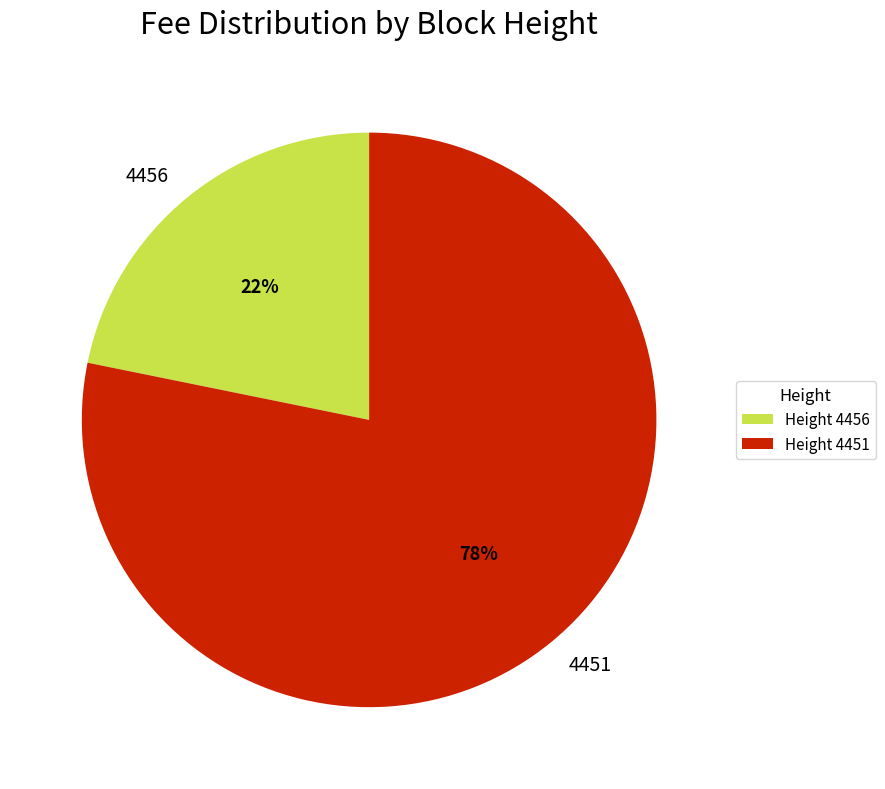

Does 4456 represent more than half of the total?

No